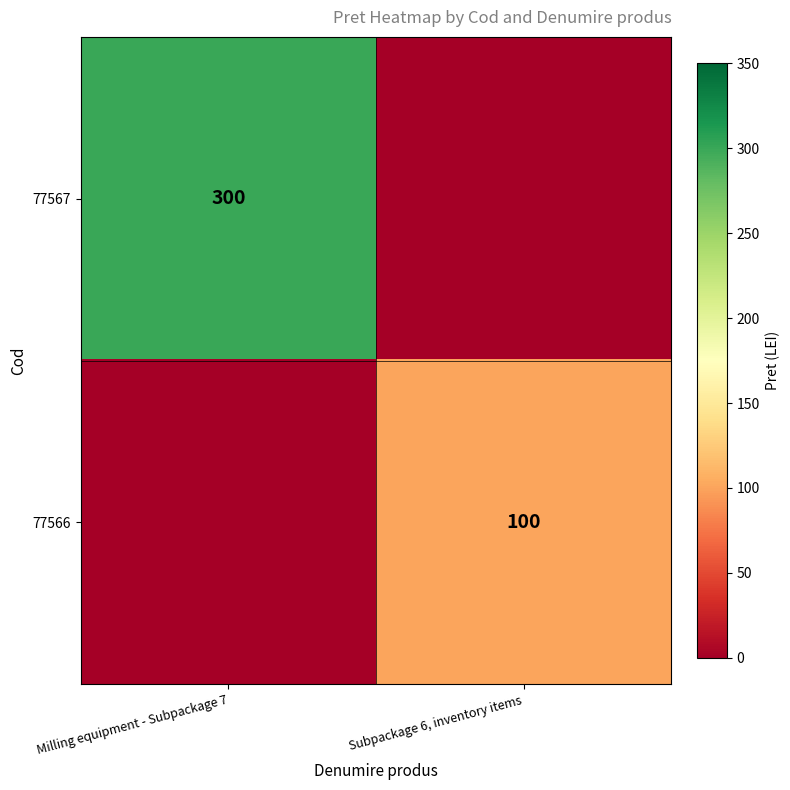

Is it true that 77567 equals 300 at Milling equipment - Subpackage 7?

True